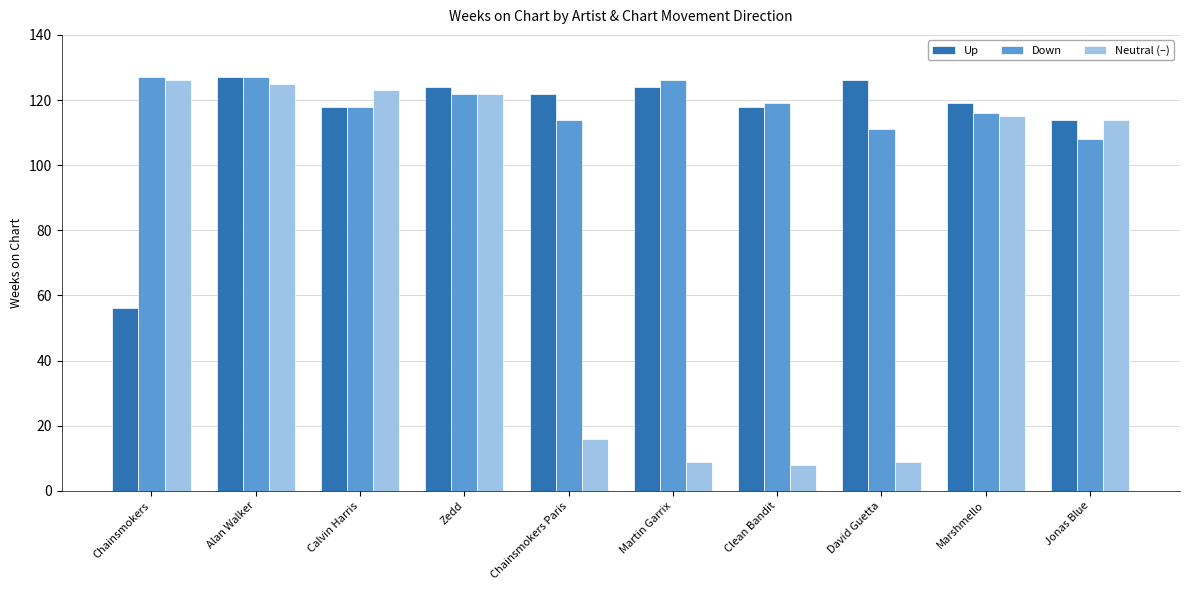

Reading right to left, extract all data points from this chart.

Up: Jonas Blue=114	Marshmello=119	David Guetta=126	Clean Bandit=118	Martin Garrix=124	Chainsmokers Paris=122	Zedd=124	Calvin Harris=118	Alan Walker=127	Chainsmokers=56
Down: Jonas Blue=108	Marshmello=116	David Guetta=111	Clean Bandit=119	Martin Garrix=126	Chainsmokers Paris=114	Zedd=122	Calvin Harris=118	Alan Walker=127	Chainsmokers=127
Neutral (–): Jonas Blue=114	Marshmello=115	David Guetta=9	Clean Bandit=8	Martin Garrix=9	Chainsmokers Paris=16	Zedd=122	Calvin Harris=123	Alan Walker=125	Chainsmokers=126